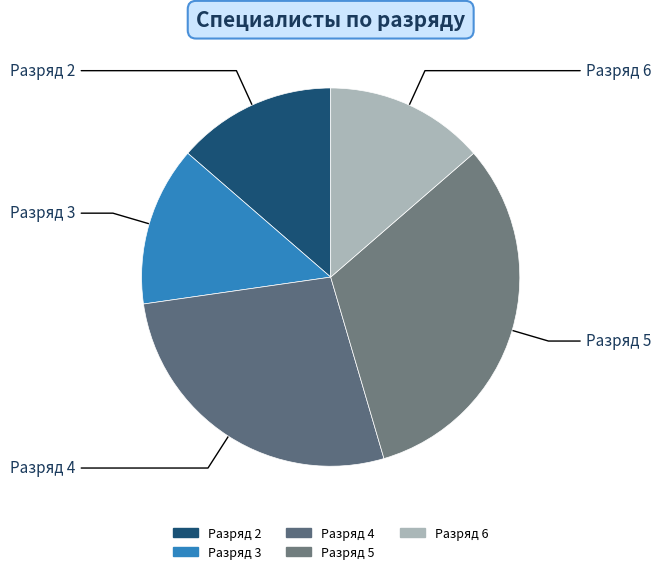

Is there any slice that represents more than half of the pie?

No